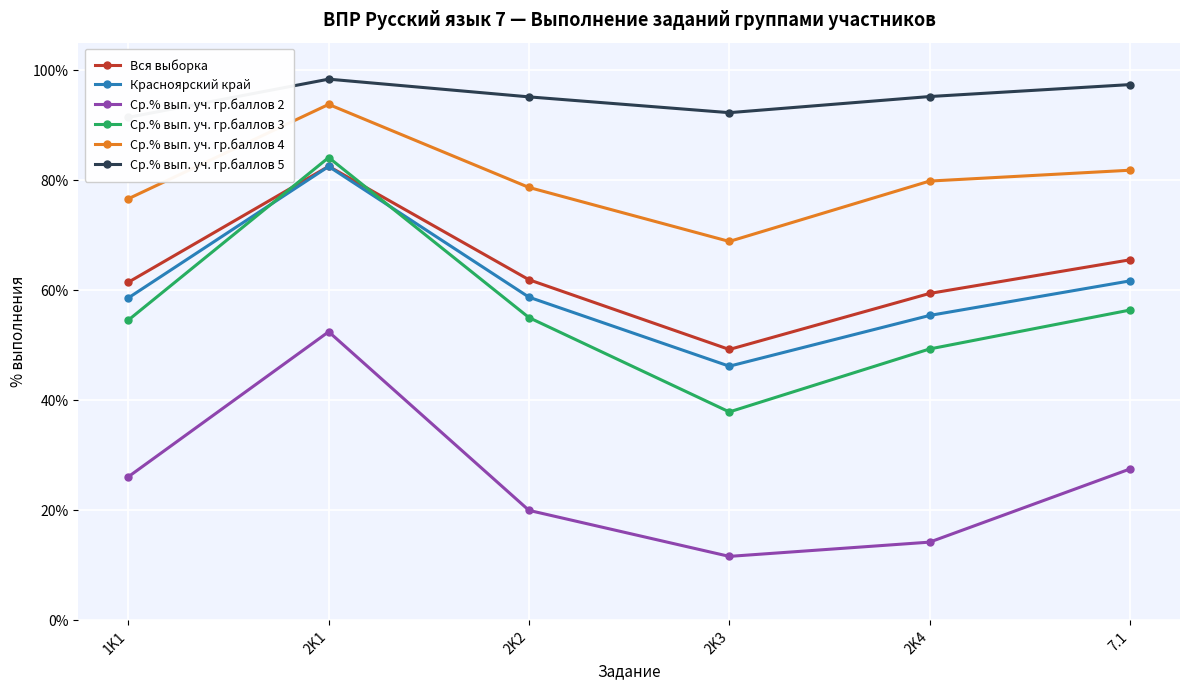

What is the label of the 5th point from the left?

2K4